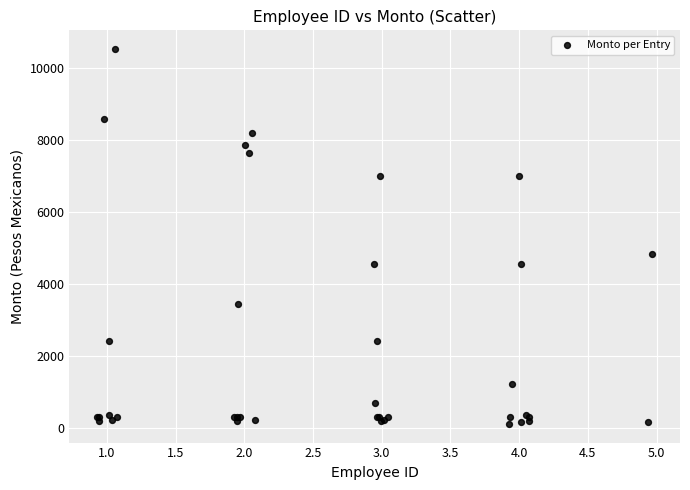

What Y value in the scatter plot is closest to 5307?

4834.1